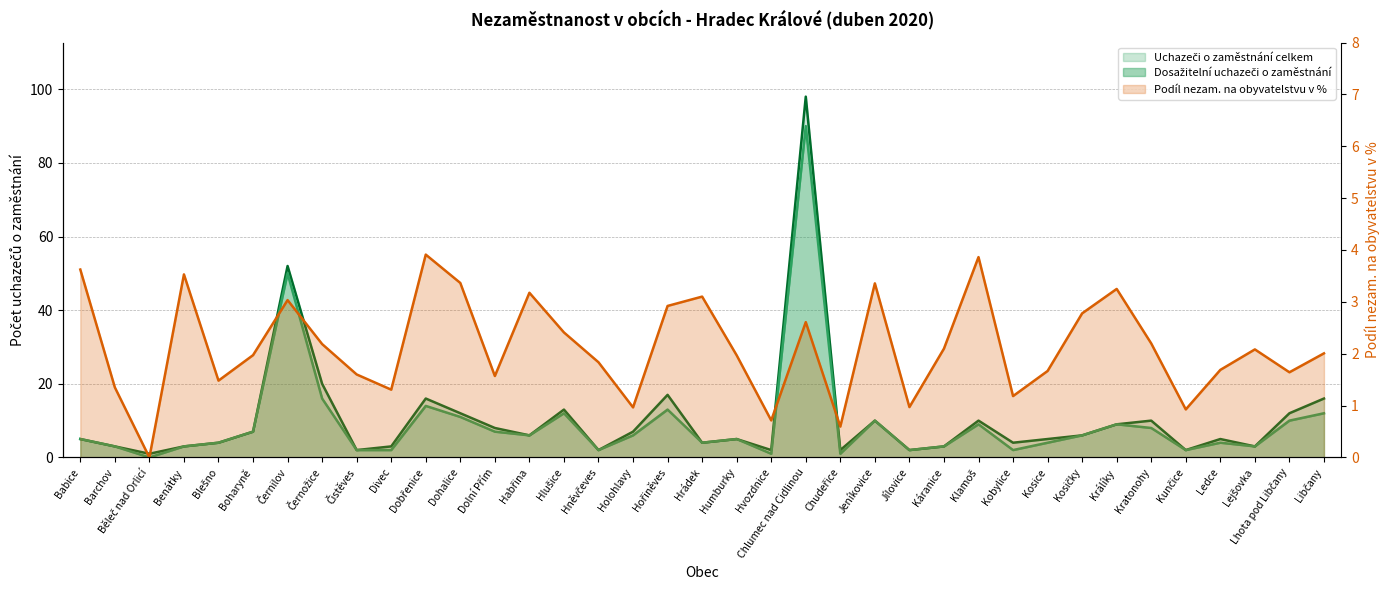

What is the approximate value of Podíl nezam. na obyvatelstvu v % at Chlumec nad Cidlinou?

2.6